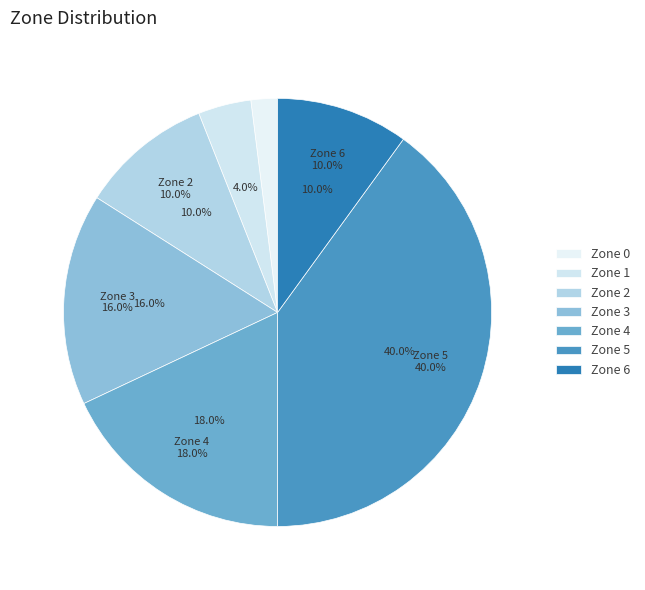

To the nearest percent, what is the combined percentage of Zone 1 and Zone 0?

6%